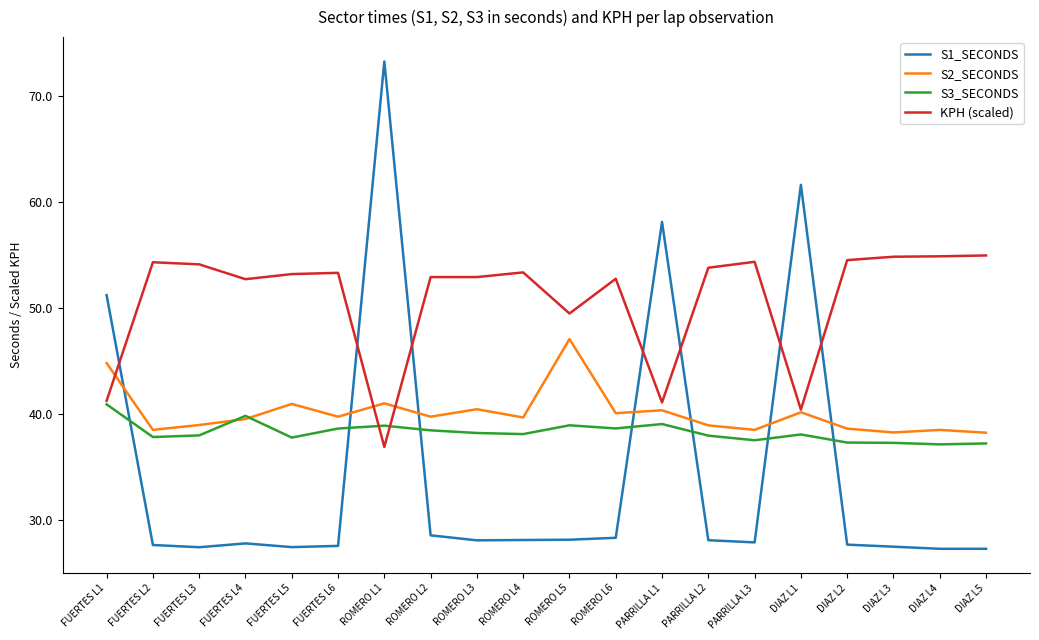

At which label does S3_SECONDS first exceed 38?

FUERTES L1